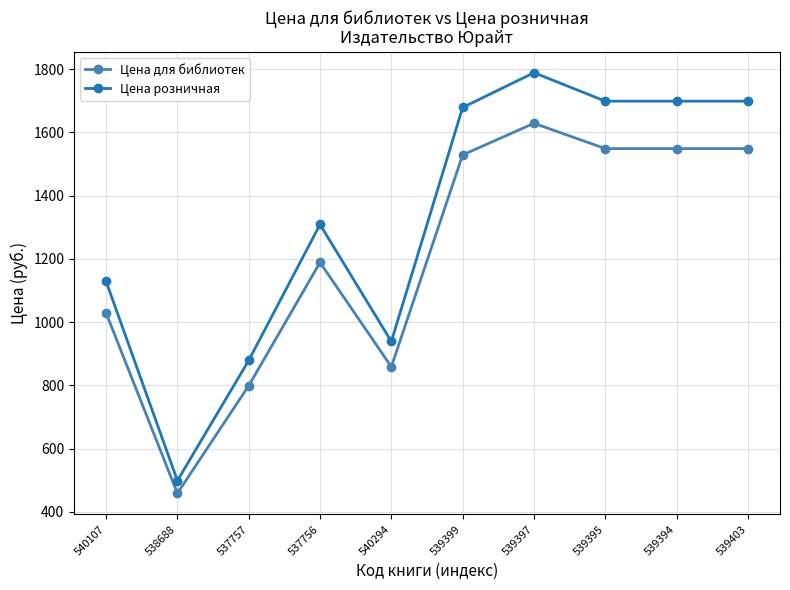

What is the difference between the maximum and minimum values in the Цена розничная series?

1290